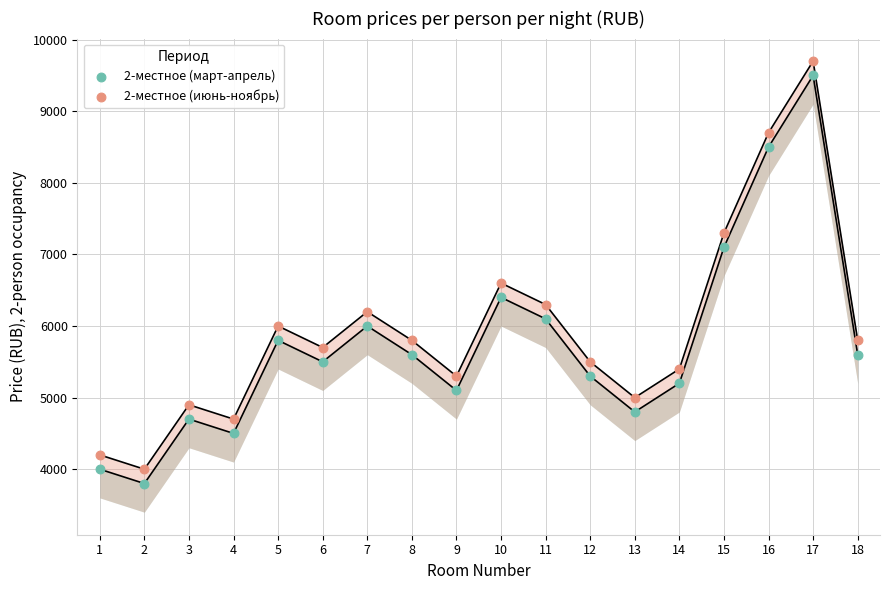

Which series contains the lowest Y value?

2-местное (март-апрель)